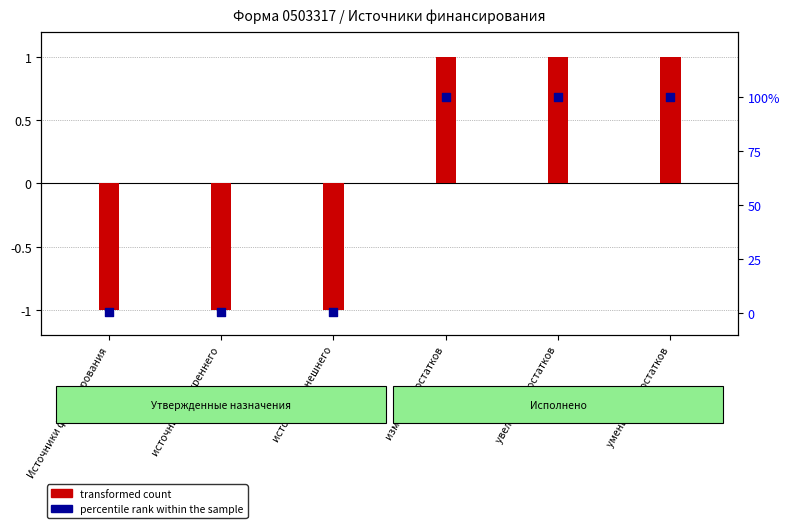

Which series contains the lowest Y value?

transformed count